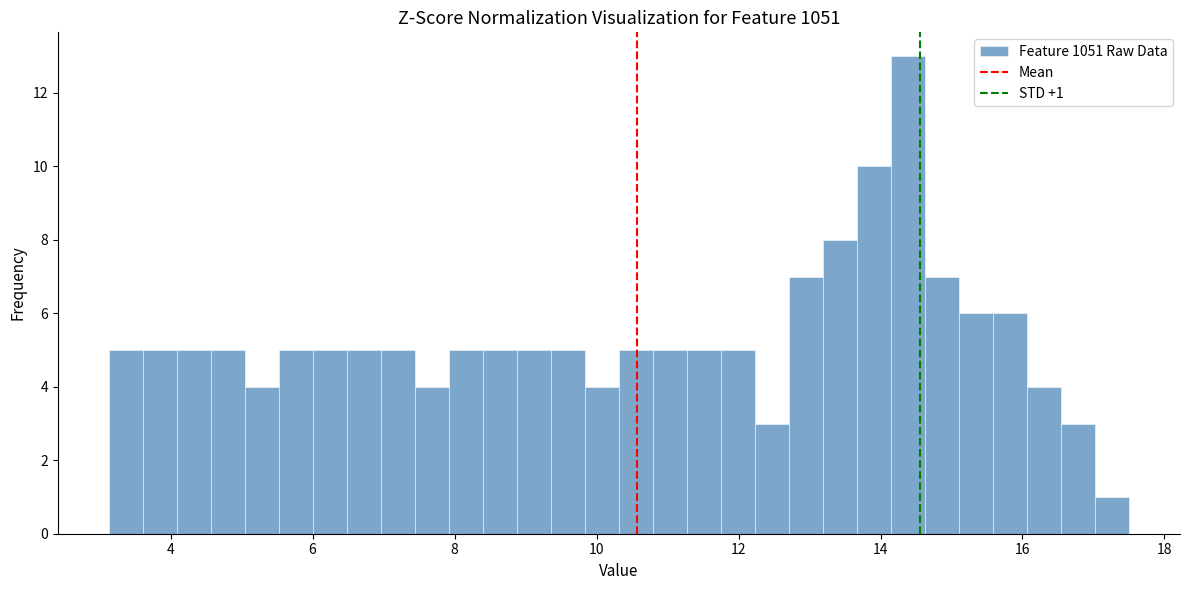

Around what value on the x-axis is the tallest bar? Give the approximate position of its centre, as read against the axis.

14.4